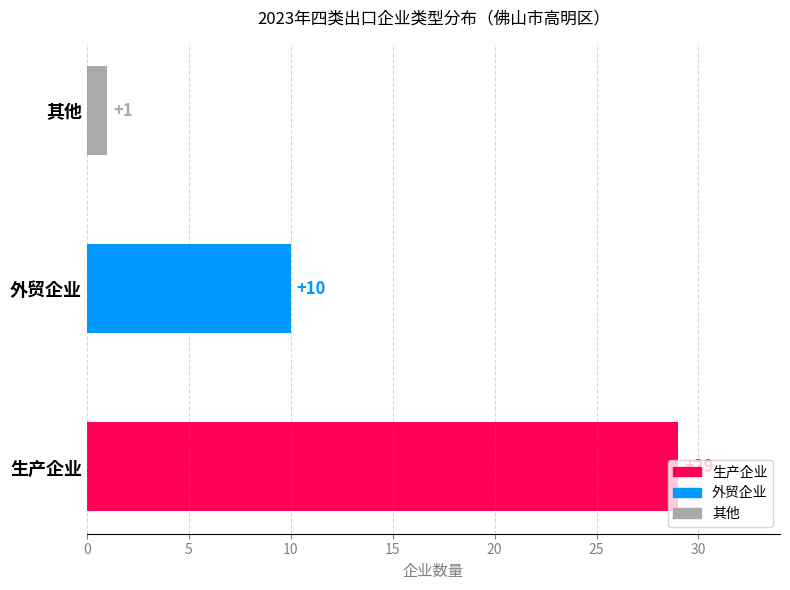

What is the change in value from 生产企业 to 其他?

-28